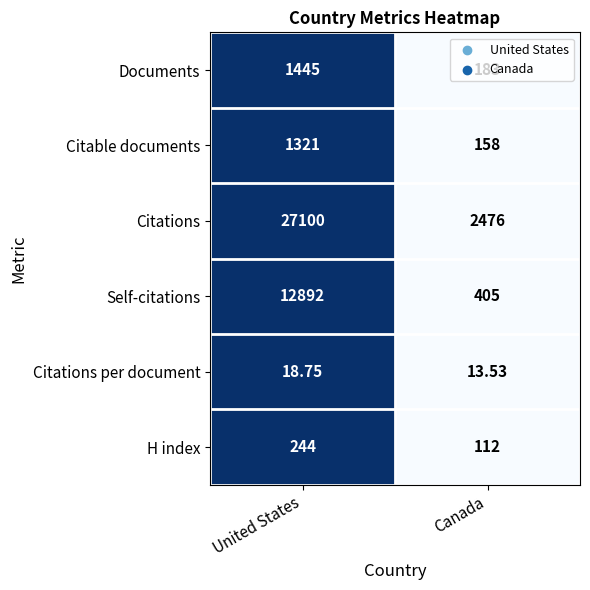

At which category is the sum across all series the highest?

United States